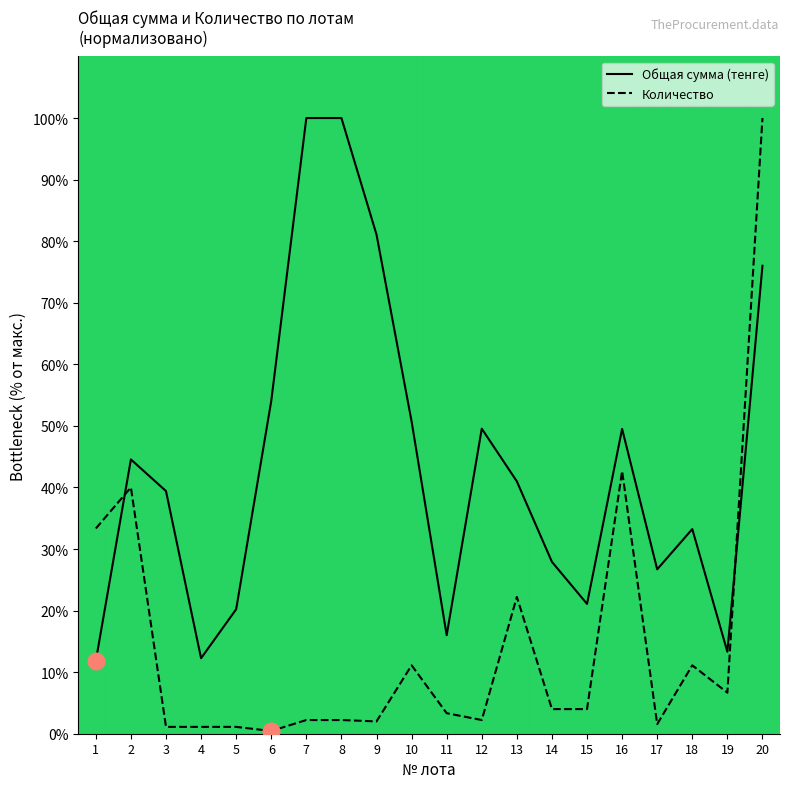

Between which two adjacent categories do Общая сумма (тенге) and Количество first intersect?

1 and 2